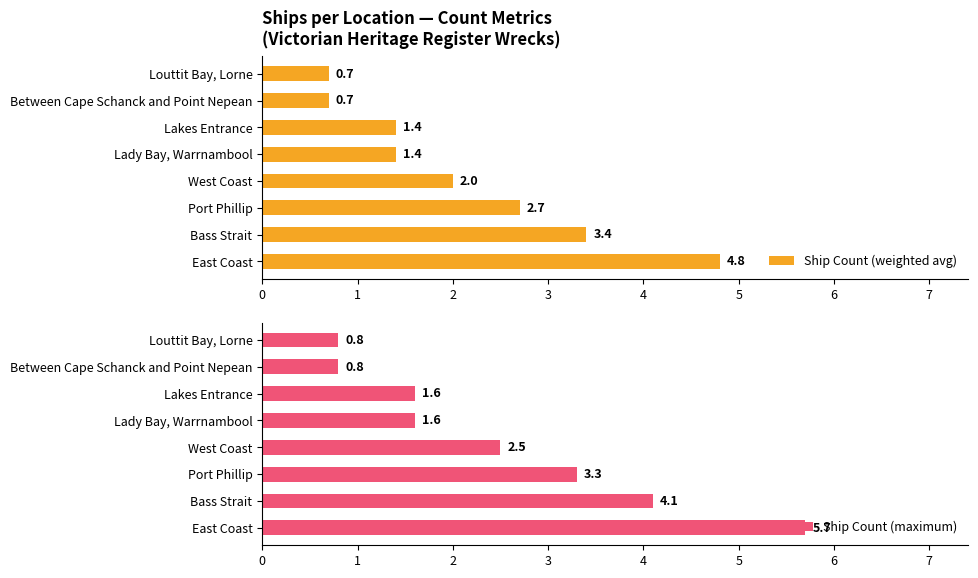

The value of Ship Count (maximum) at West Coast is 4.1. True or false?

False